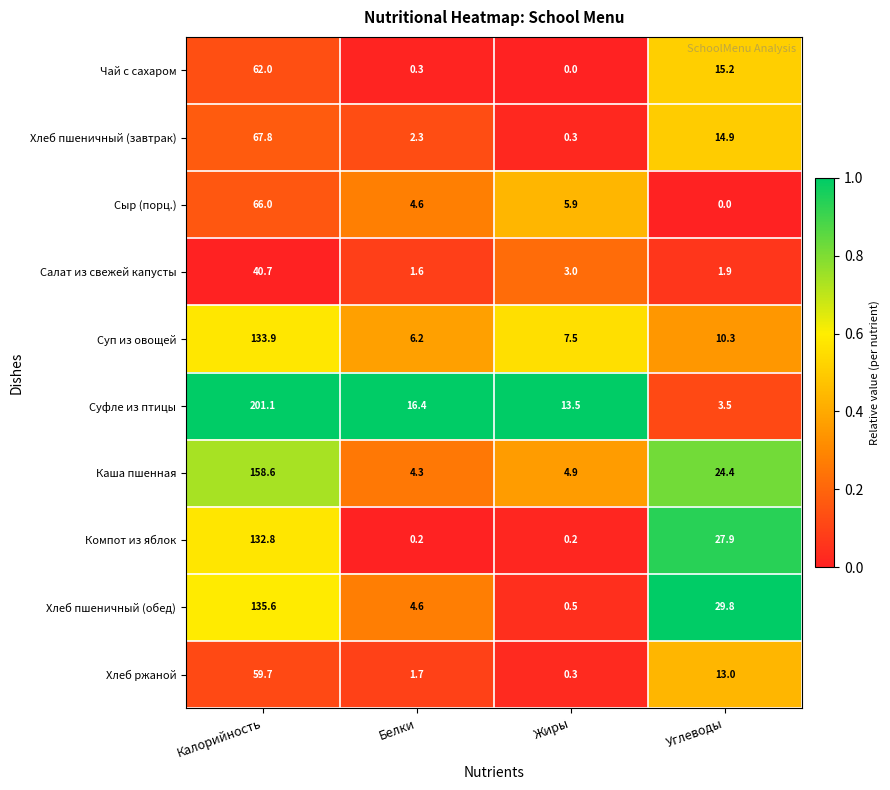

What is the greatest value displayed?

201.1